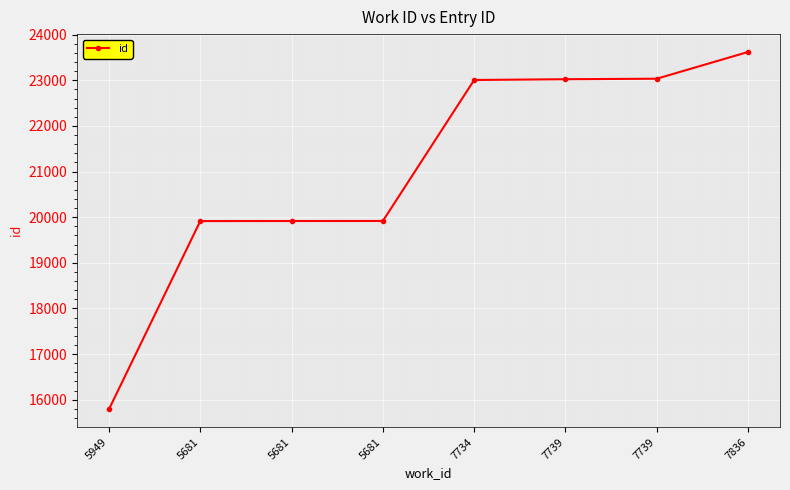

What is the sum of the values at 7739 and 5681?

42940